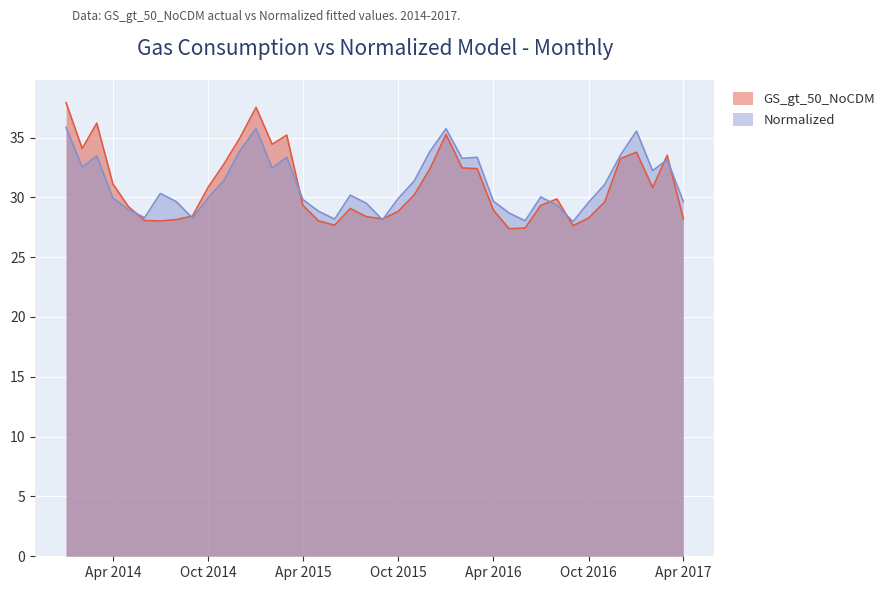

What are all the series names shown in the legend?

GS_gt_50_NoCDM, Normalized